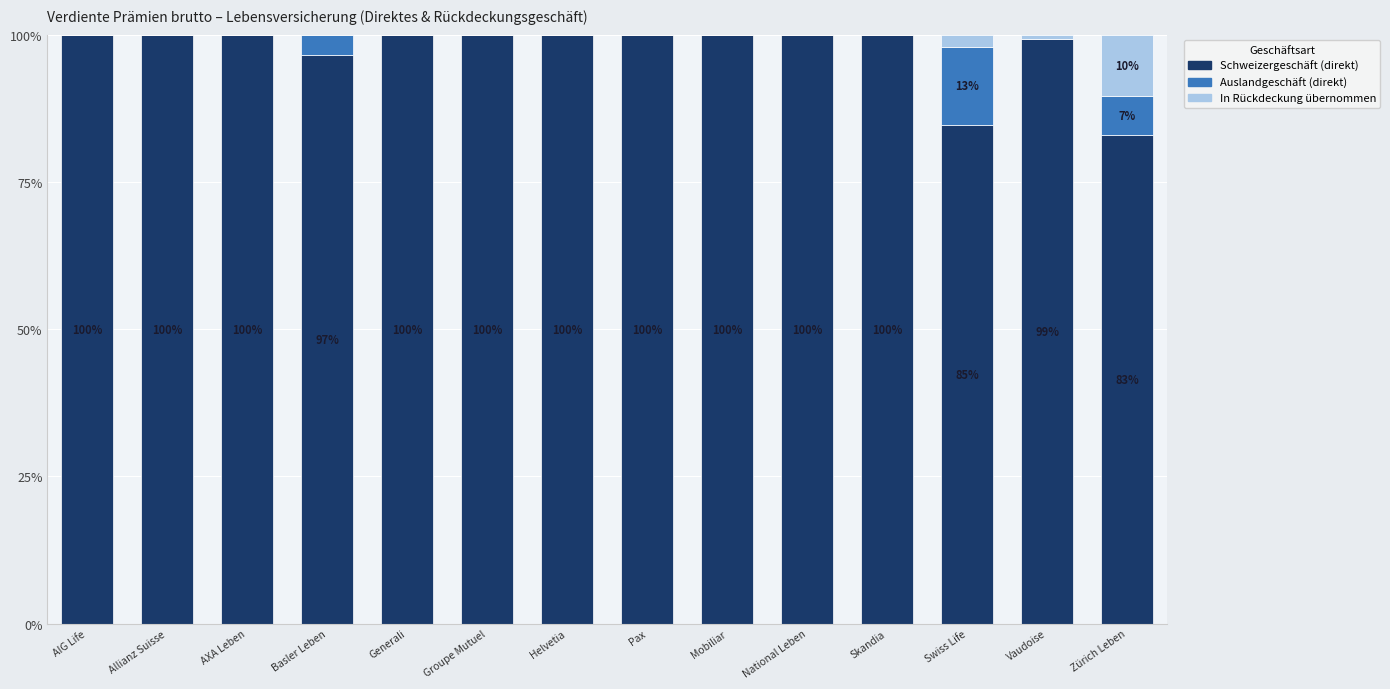

True or false: Schweizergeschäft (direkt) has a value of 99.3 at Vaudoise.

True